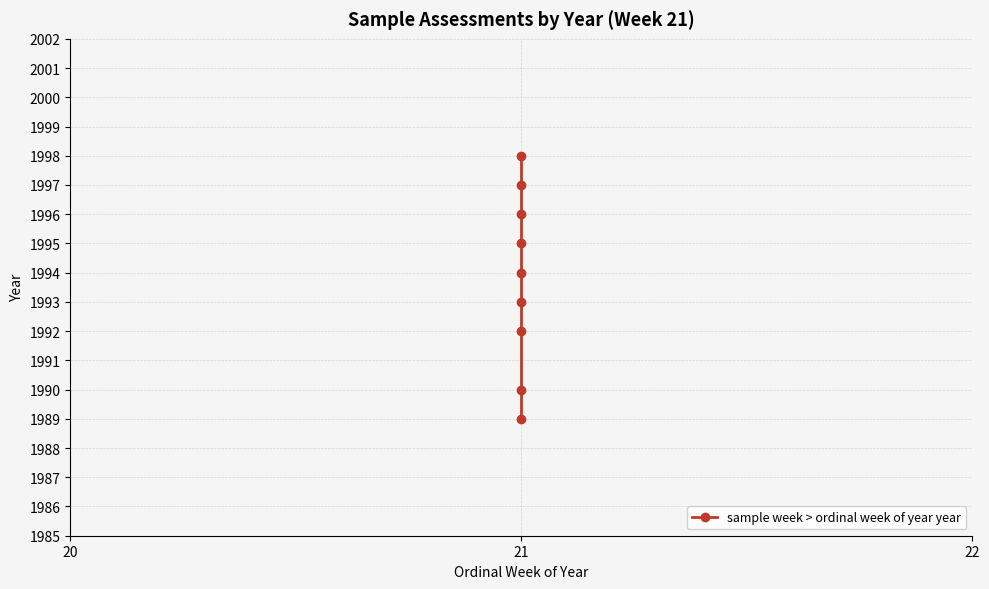

Is it true that the value at 21 is 3481?

False